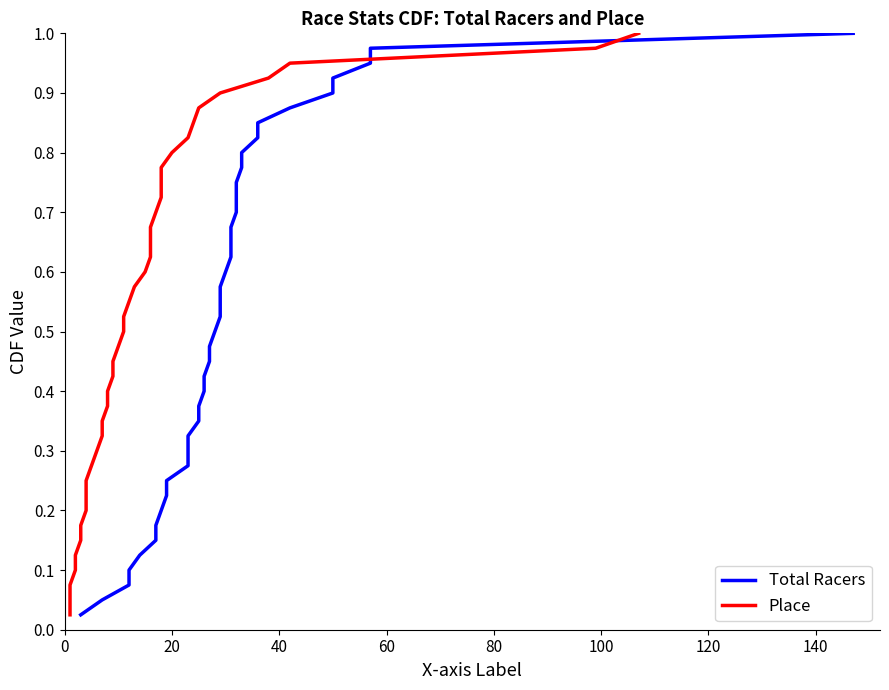

Reading right to left, transcribe all the data shown in this chart.

Total Racers: 1.0	1.0	0.9	0.9	0.9	0.9	0.8	0.8	0.8	0.8	0.8	0.7	0.7	0.7	0.7	0.6	0.6	0.6	0.6	0.5	0.5	0.5	0.5	0.4	0.4	0.4	0.3	0.3	0.3	0.3	0.2	0.2	0.2	0.2	0.1	0.1	0.1	0.1	0.1	0.0
Place: 1.0	1.0	0.9	0.9	0.9	0.9	0.8	0.8	0.8	0.8	0.8	0.7	0.7	0.7	0.7	0.6	0.6	0.6	0.6	0.5	0.5	0.5	0.5	0.4	0.4	0.4	0.3	0.3	0.3	0.3	0.2	0.2	0.2	0.2	0.1	0.1	0.1	0.1	0.1	0.0